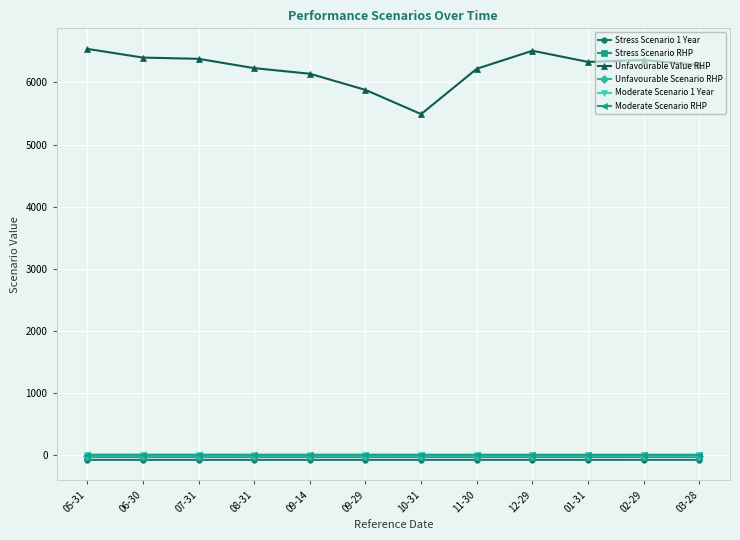

What is the difference between the second highest and minimum values in the Unfavourable Value RHP series?

1020.0